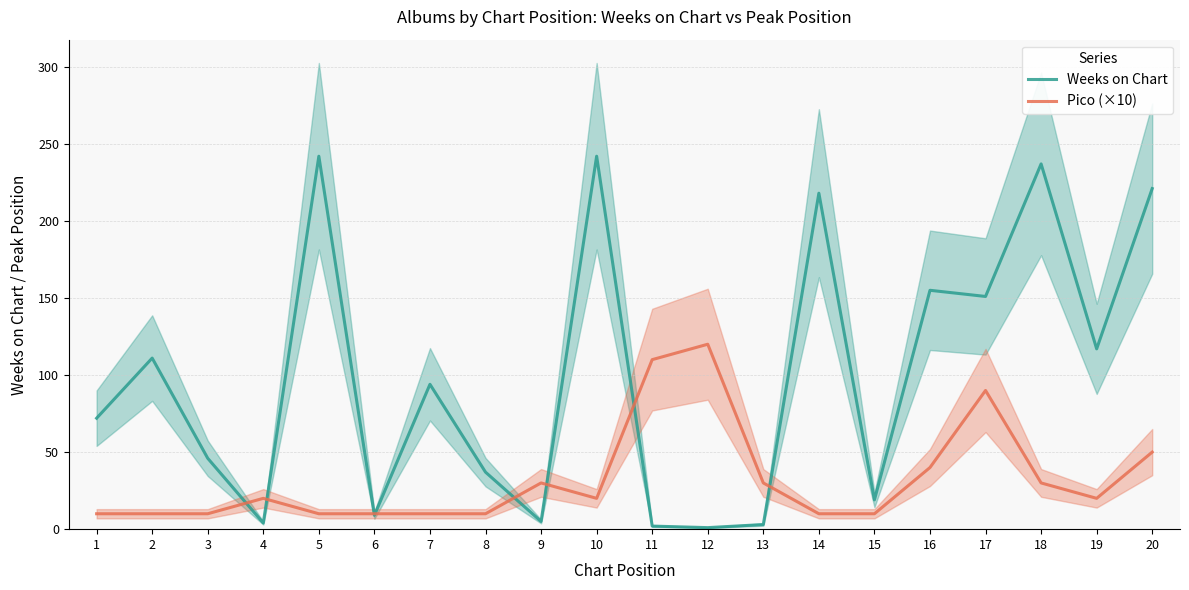

The value of Weeks on Chart at 1 is 35. True or false?

False